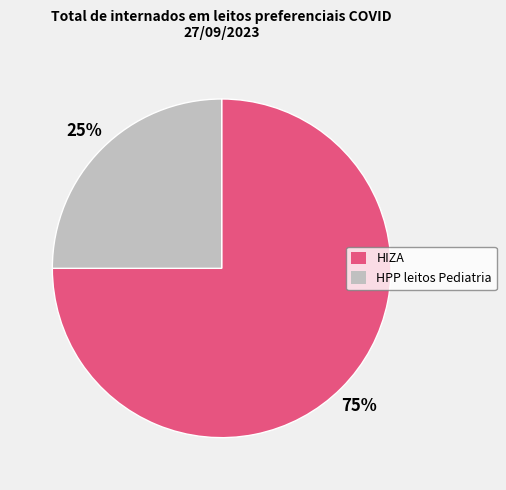

What percentage is the HIZA slice, to the nearest percent?

75%